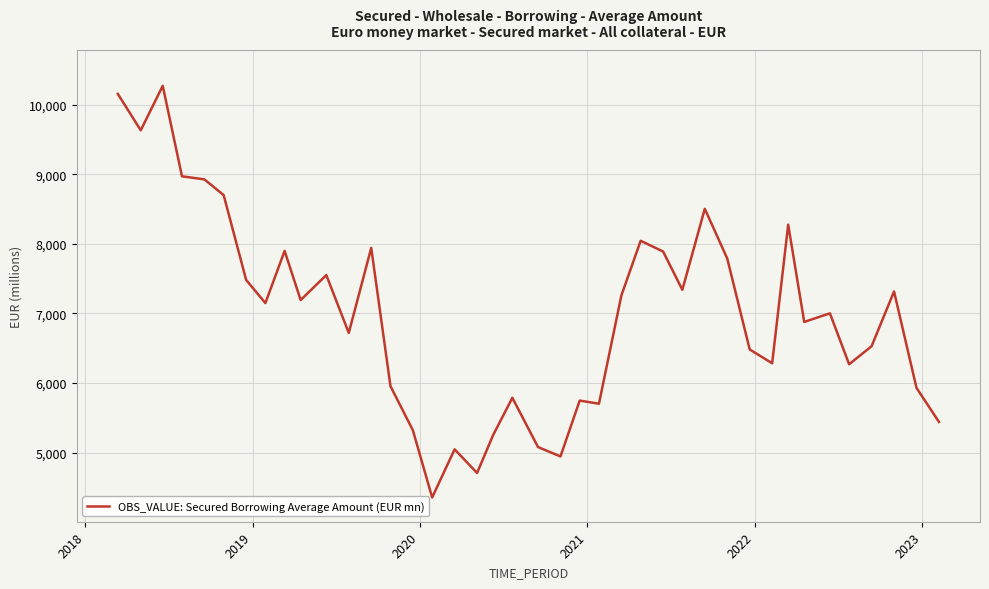

What is the minimum value shown in the chart?

4353.0